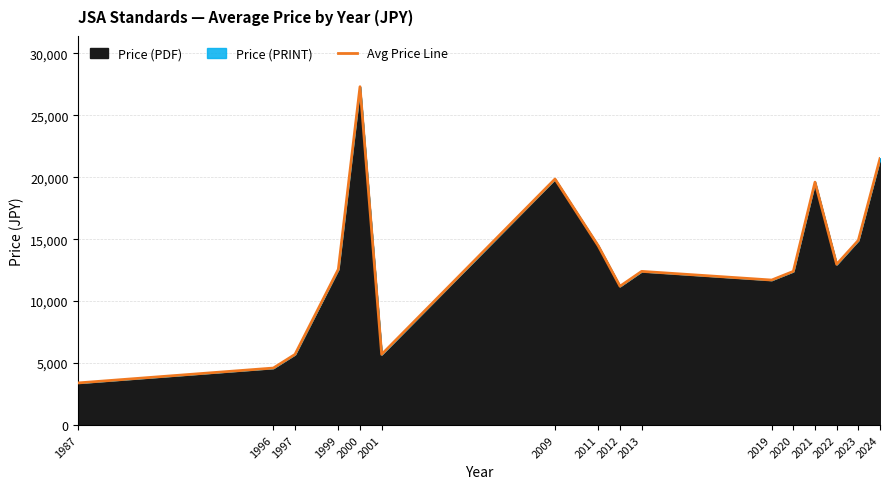

What is the value of the 13th point from the left?

19600.0